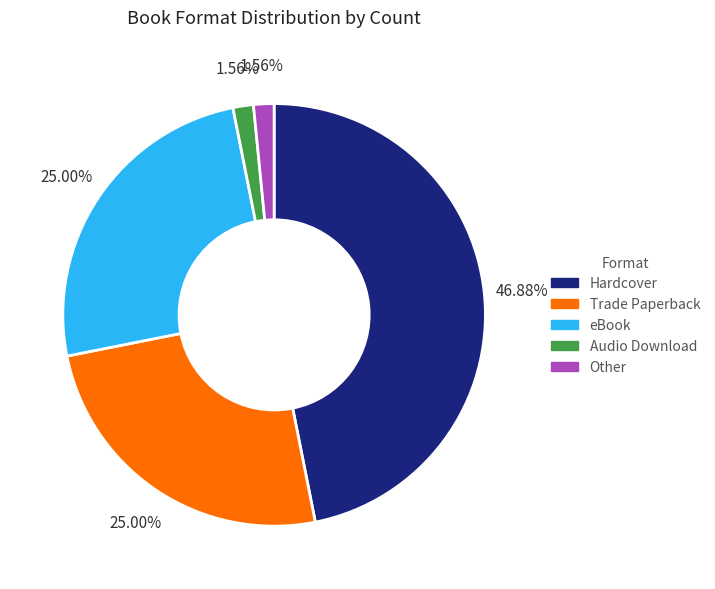

To the nearest percent, what is the combined percentage of Trade Paperback and Other?

27%